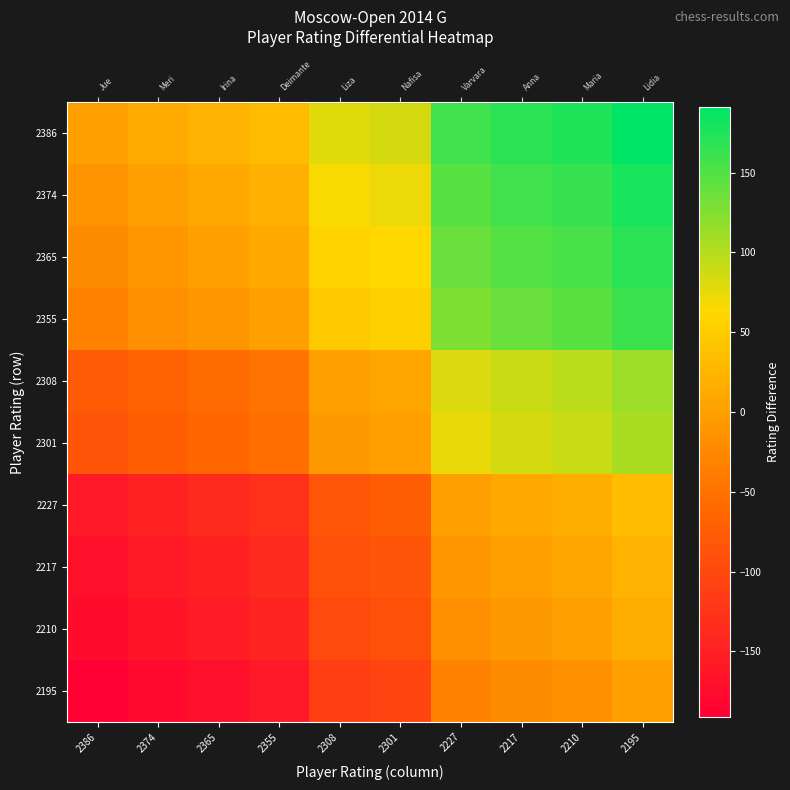

Which has a higher value, 2301 or 2195?

2195